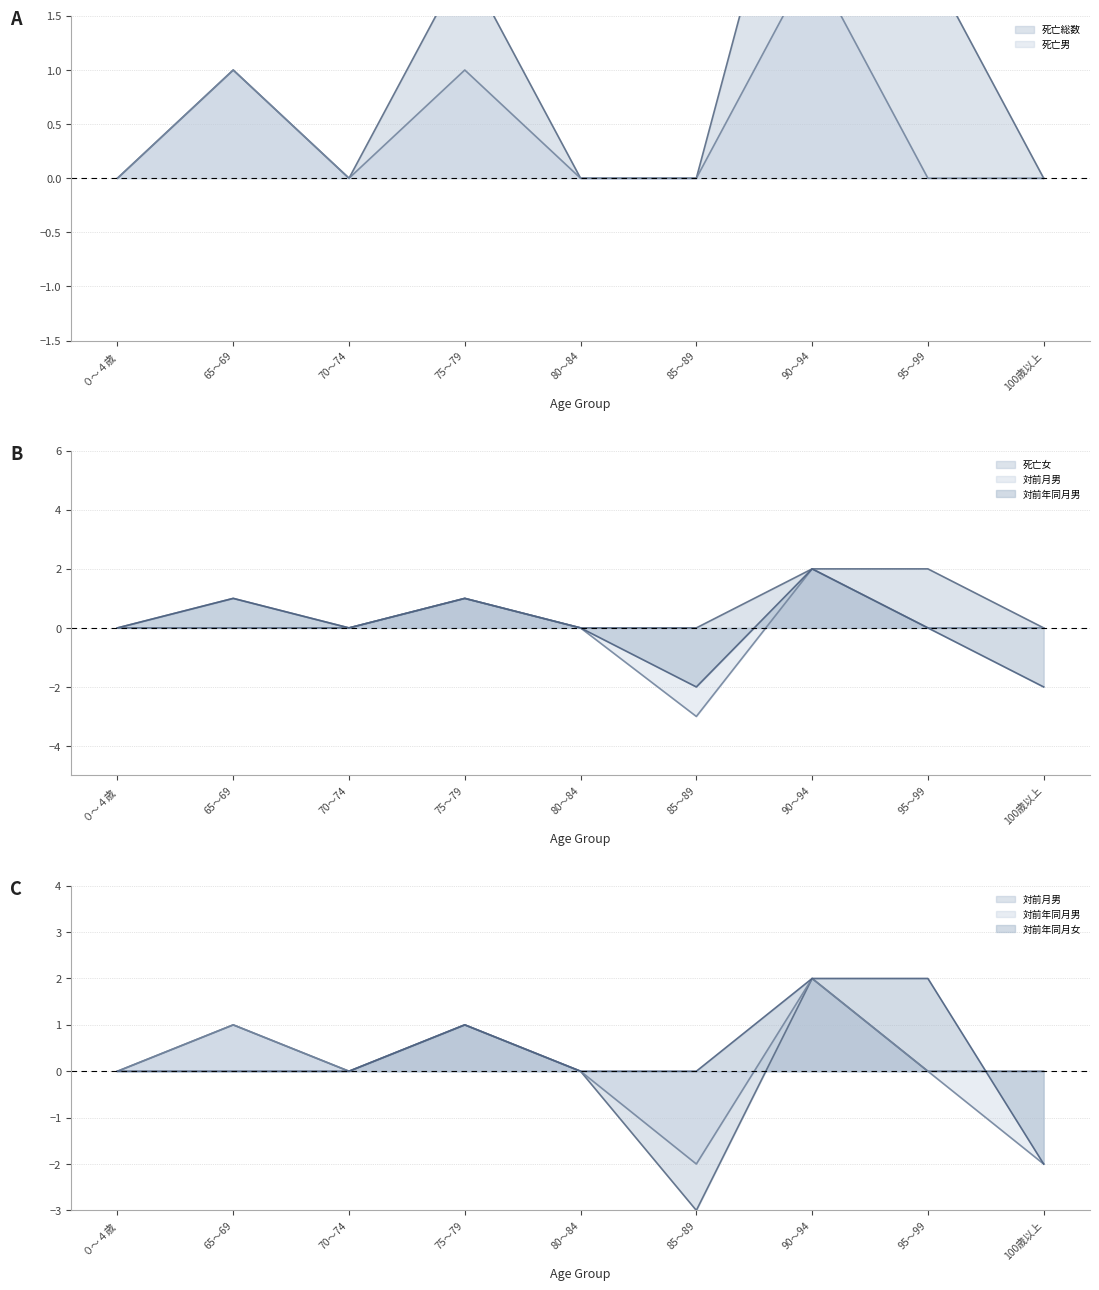

Does the chart have visible grid lines?

Yes